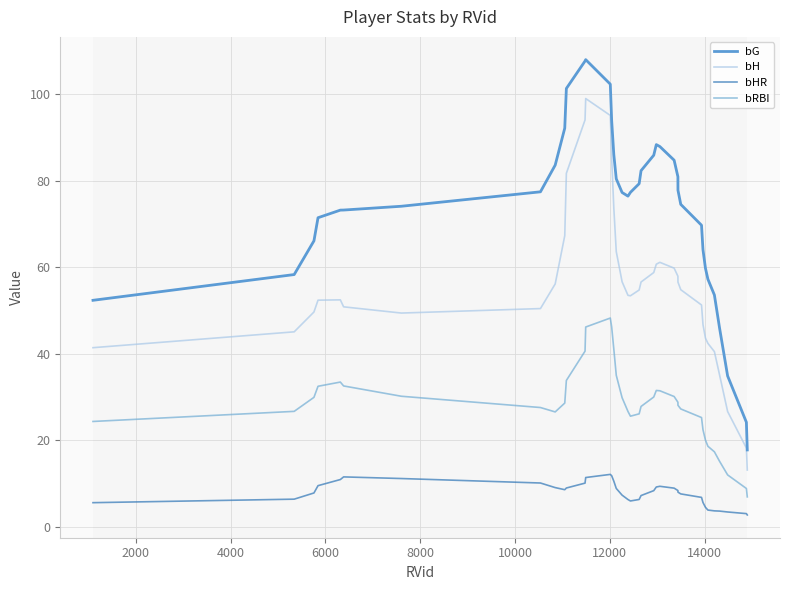

True or false: bHR and bG cross at least once.

False